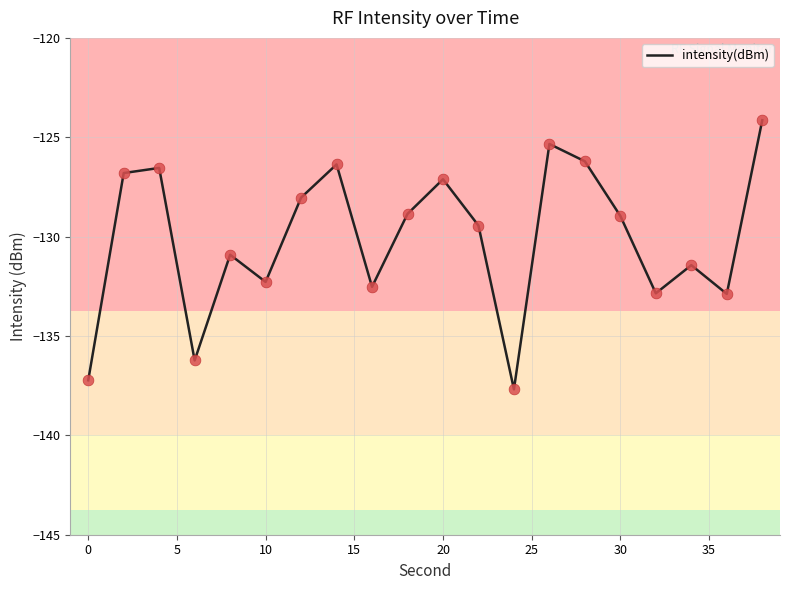

What is the maximum value shown in the chart?

-124.1